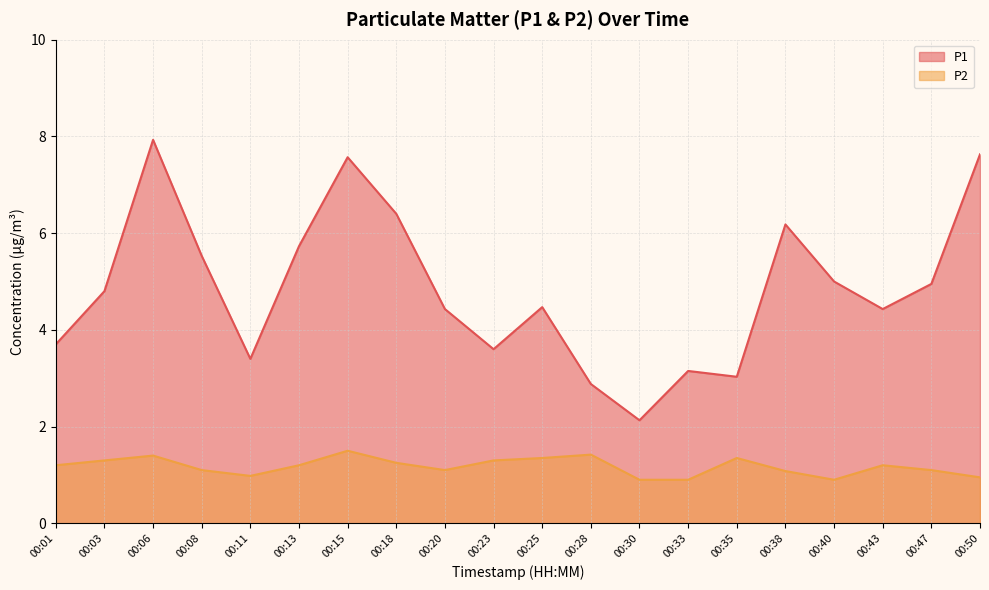

How many values in the P1 series exceed 4?

13